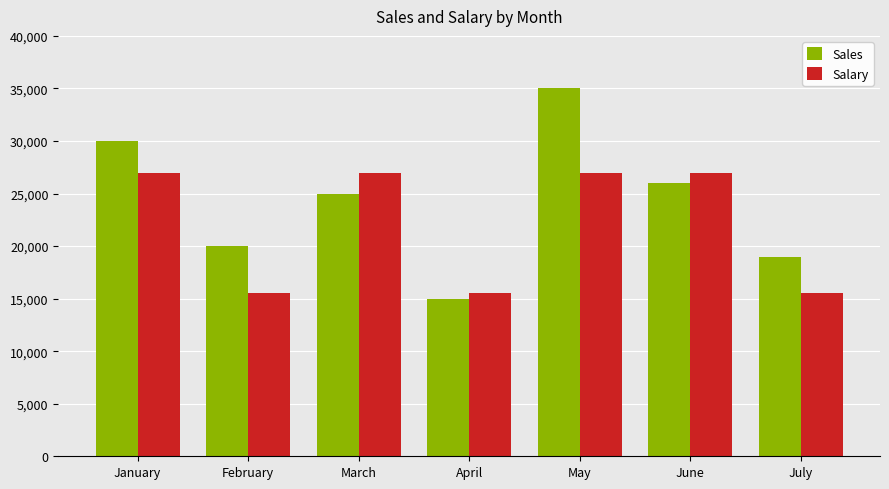

What is the spread (max minus min) of values at July?

3500